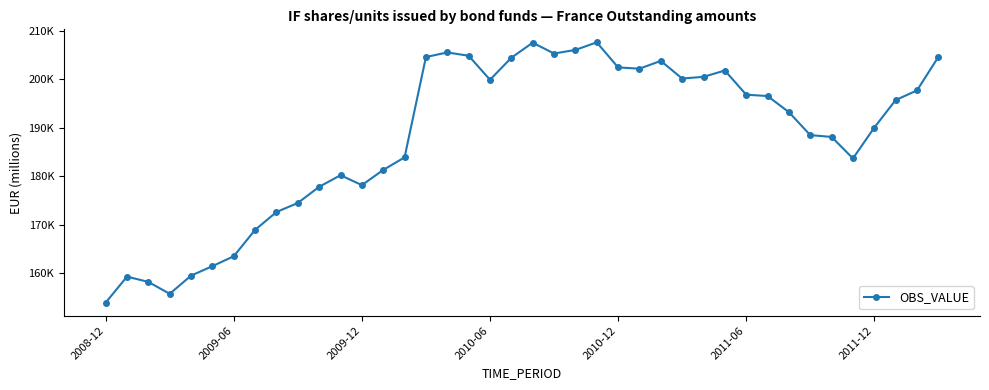

Does the chart have visible grid lines?

No